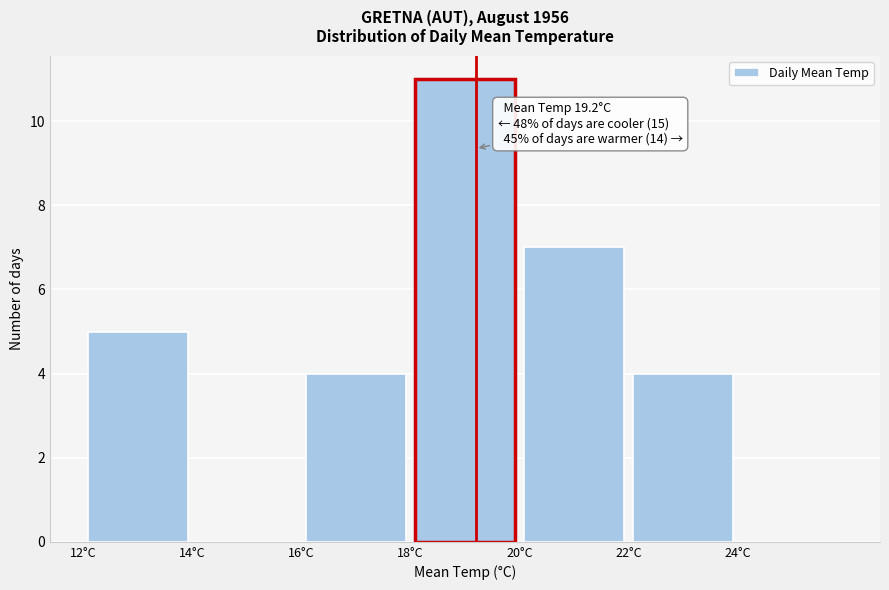

Which range on the x-axis has the tallest bar?

18 to 20